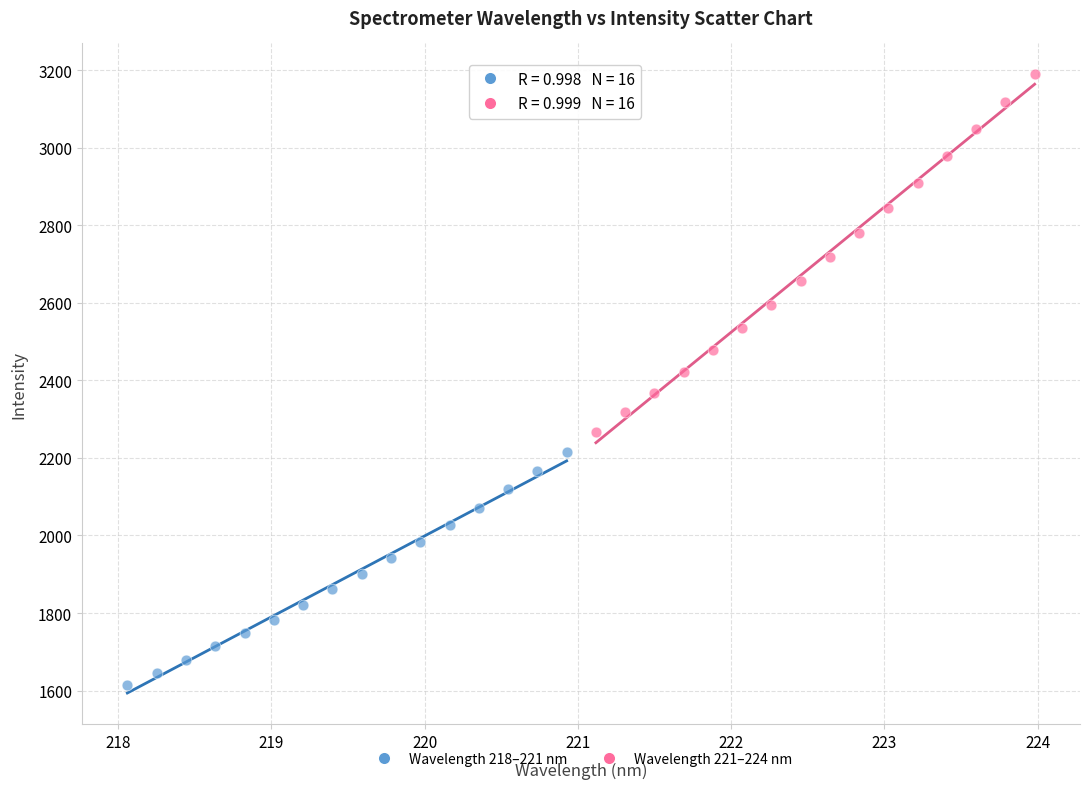

Which series reaches the minimum Y coordinate?

Wavelength 218–221 nm